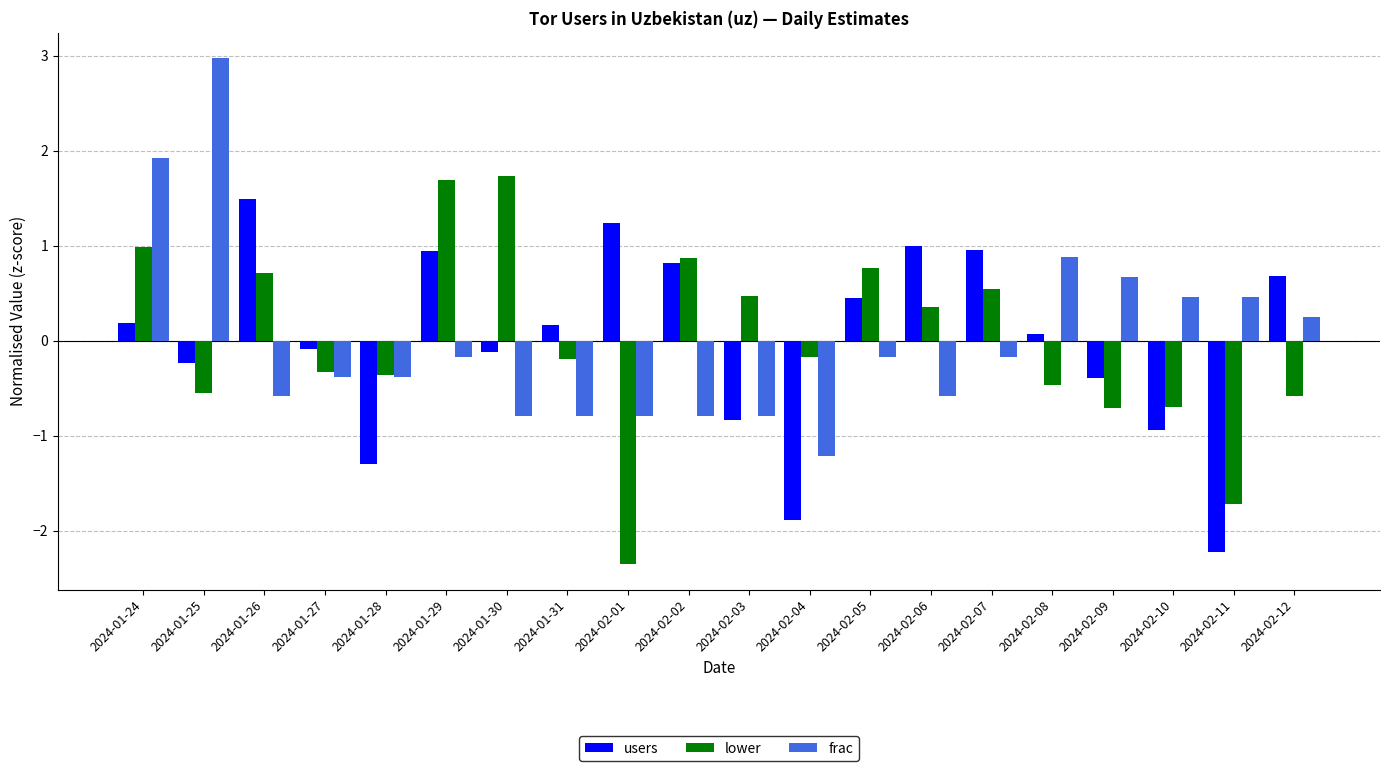

Rank the series at 2024-02-10 from lowest to highest value.

users, lower, frac